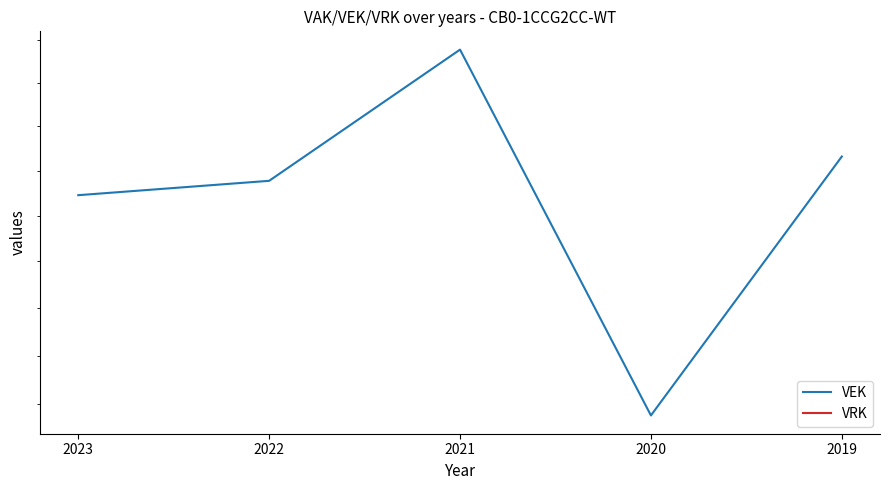

Rank the series by their maximum value, from highest to lowest.

VEK, VRK